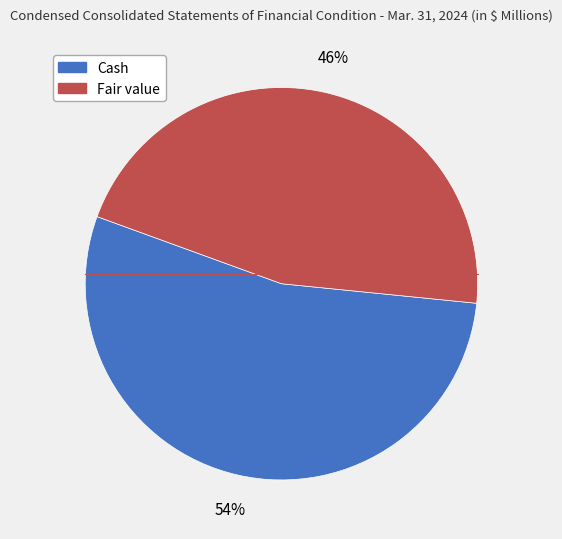

What is the smallest slice in the pie chart?

Fair value